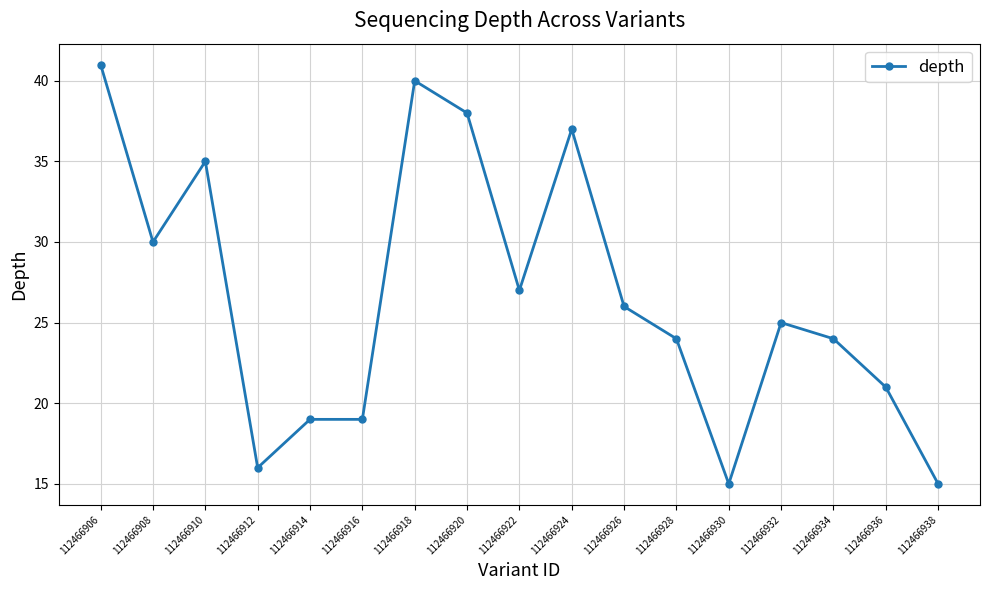

Which has a higher value, 112466928 or 112466914?

112466928